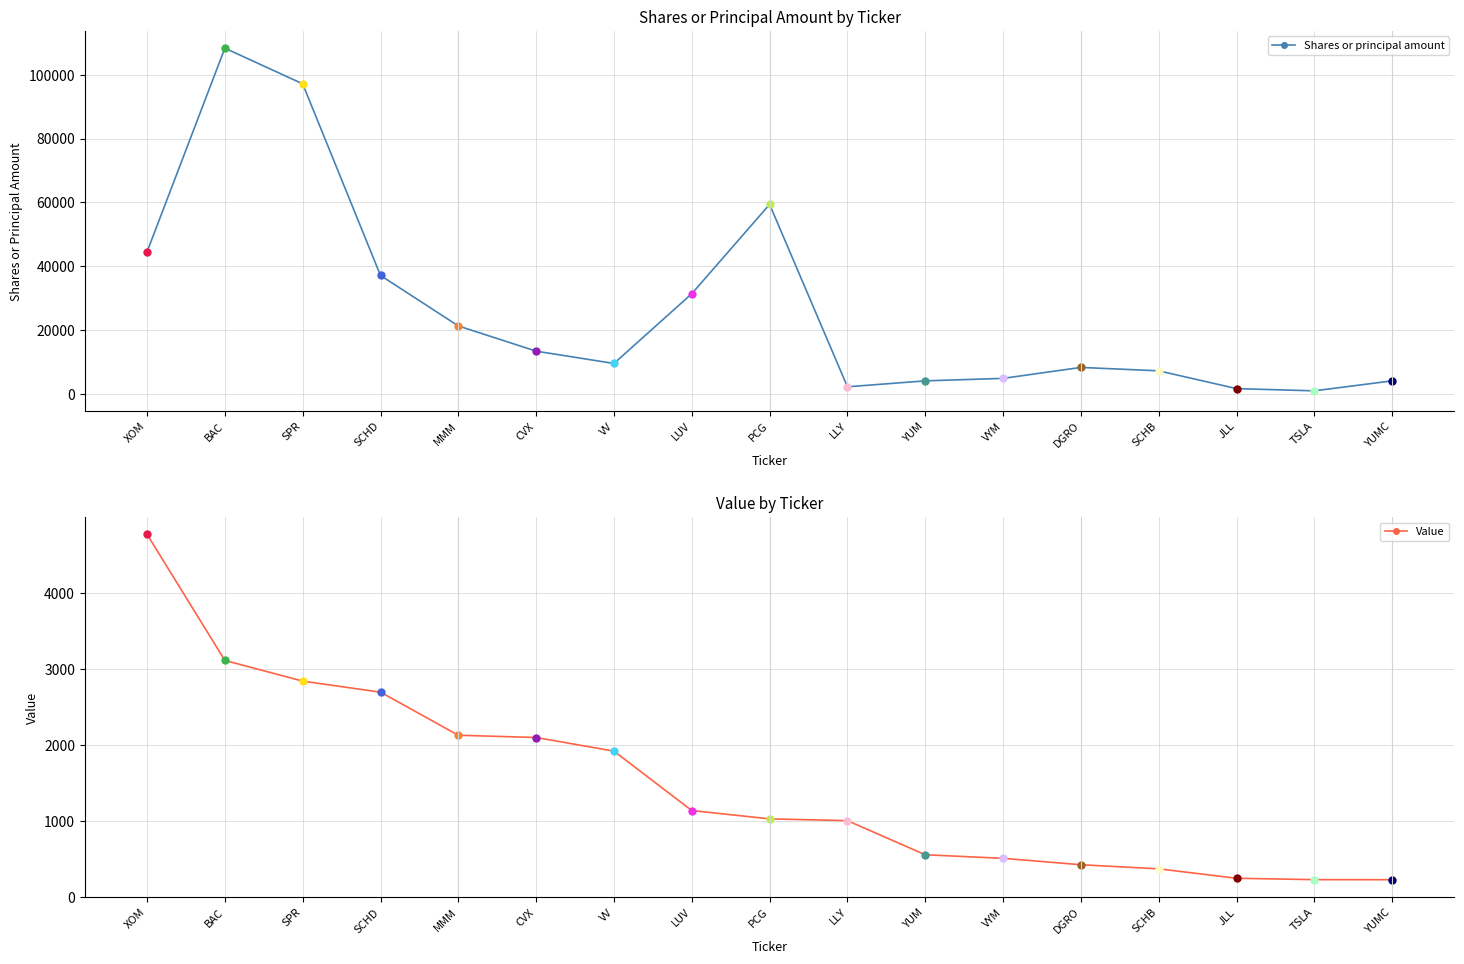

True or false: Shares or principal amount and Value cross at least once.

False